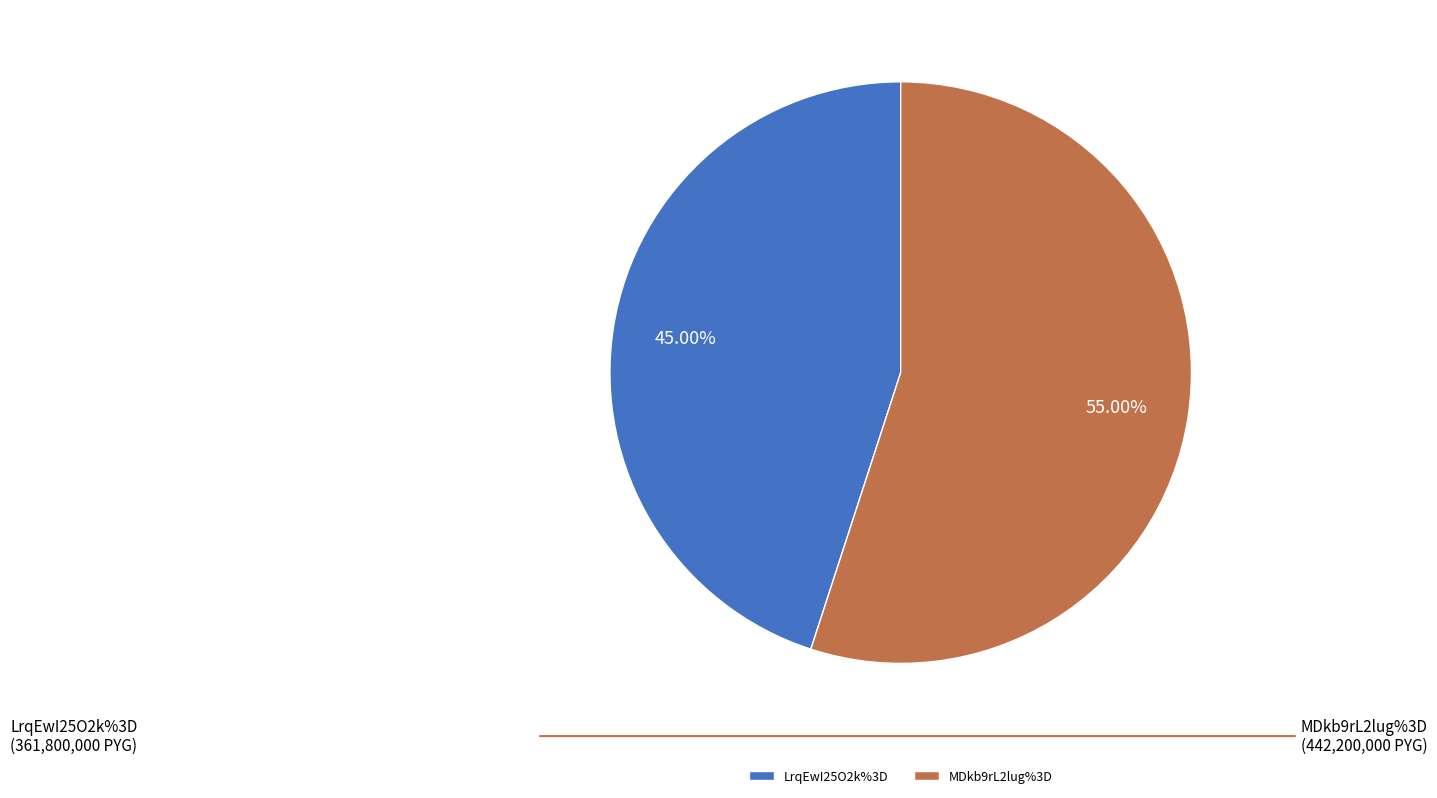

Which slice represents more than half of the pie?

MDkb9rL2lug%3D